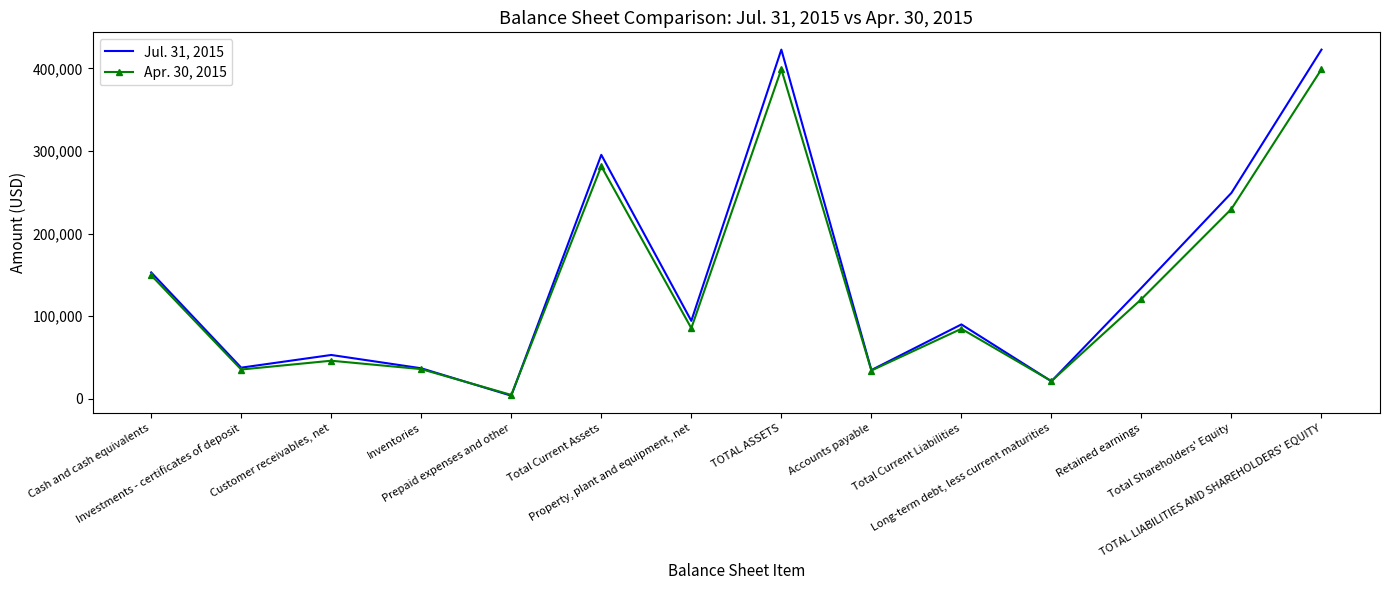

True or false: Jul. 31, 2015 has a value of 689294 at TOTAL ASSETS.

False